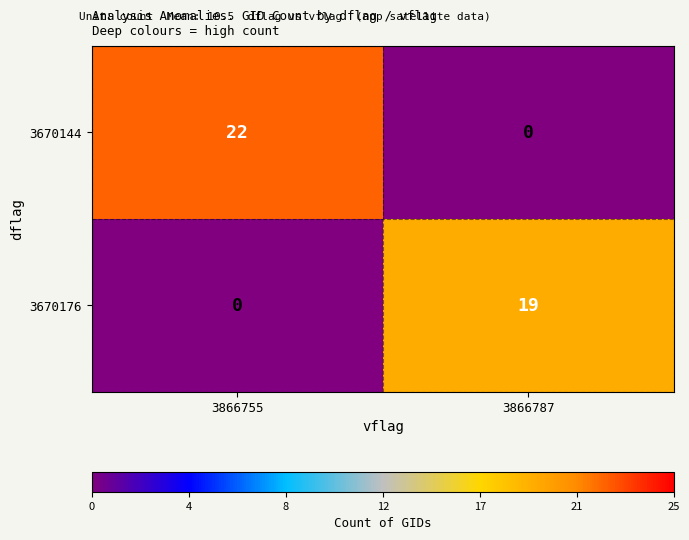

List the series in order of their peak value, highest first.

3670144, 3670176